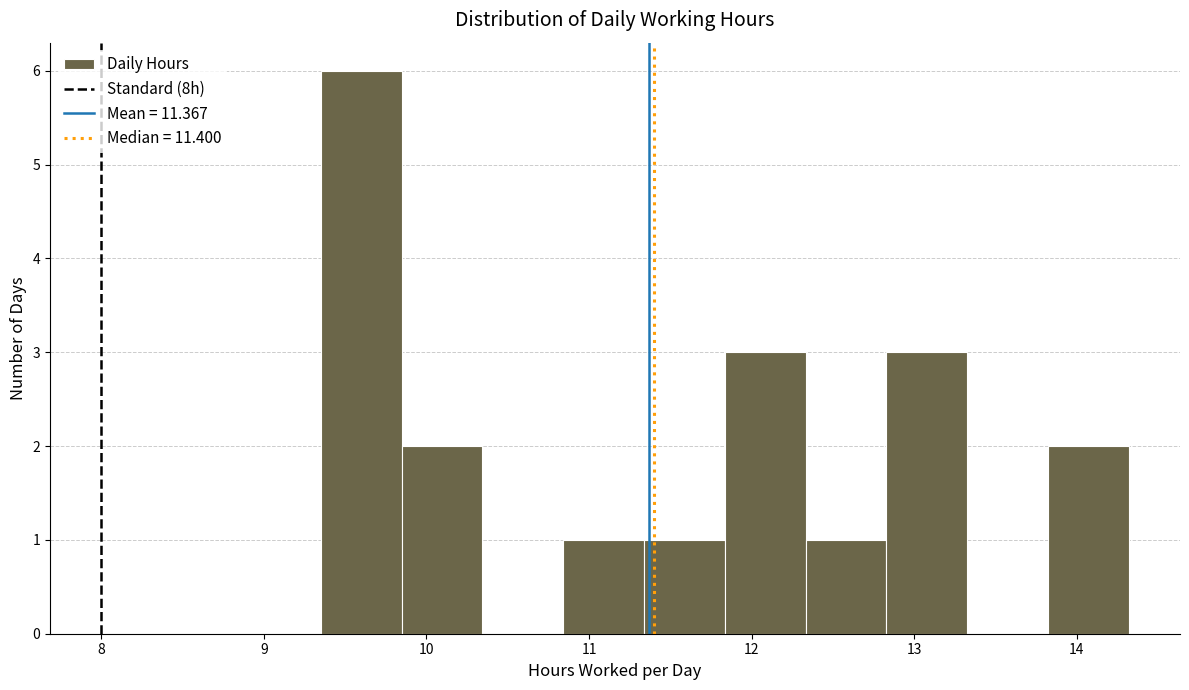

How tall is the bar that spans 10.8 to 11.3 on the x-axis? Neither the bar edges nor the heights are printed on the chart, so give them approximately, as read against the axes.

1